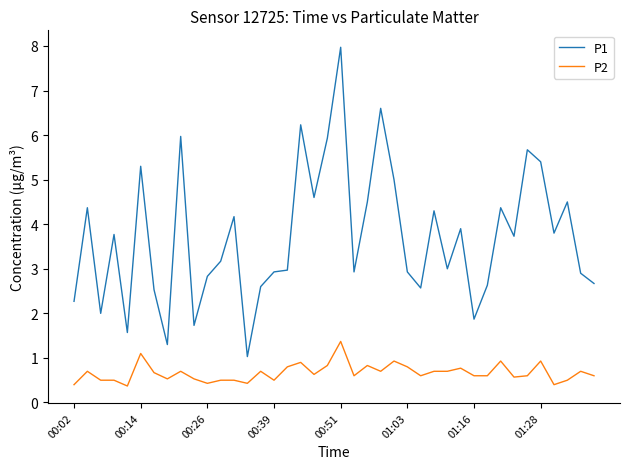

Which series has the largest total across all categories?

P1